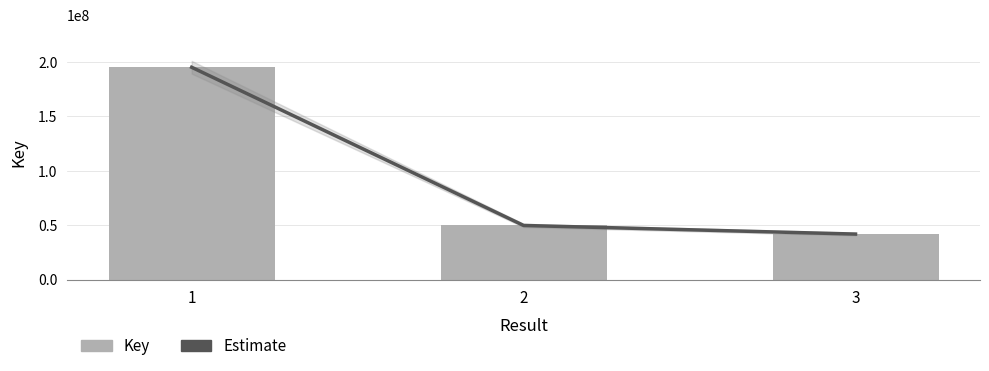

List the labels in order of value, largest first.

1, 2, 3